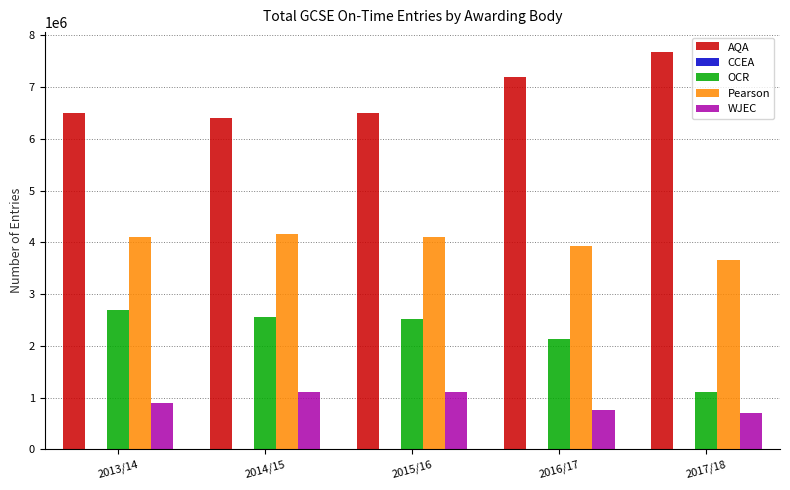

What value does the Pearson series have at 2013/14?

4098935